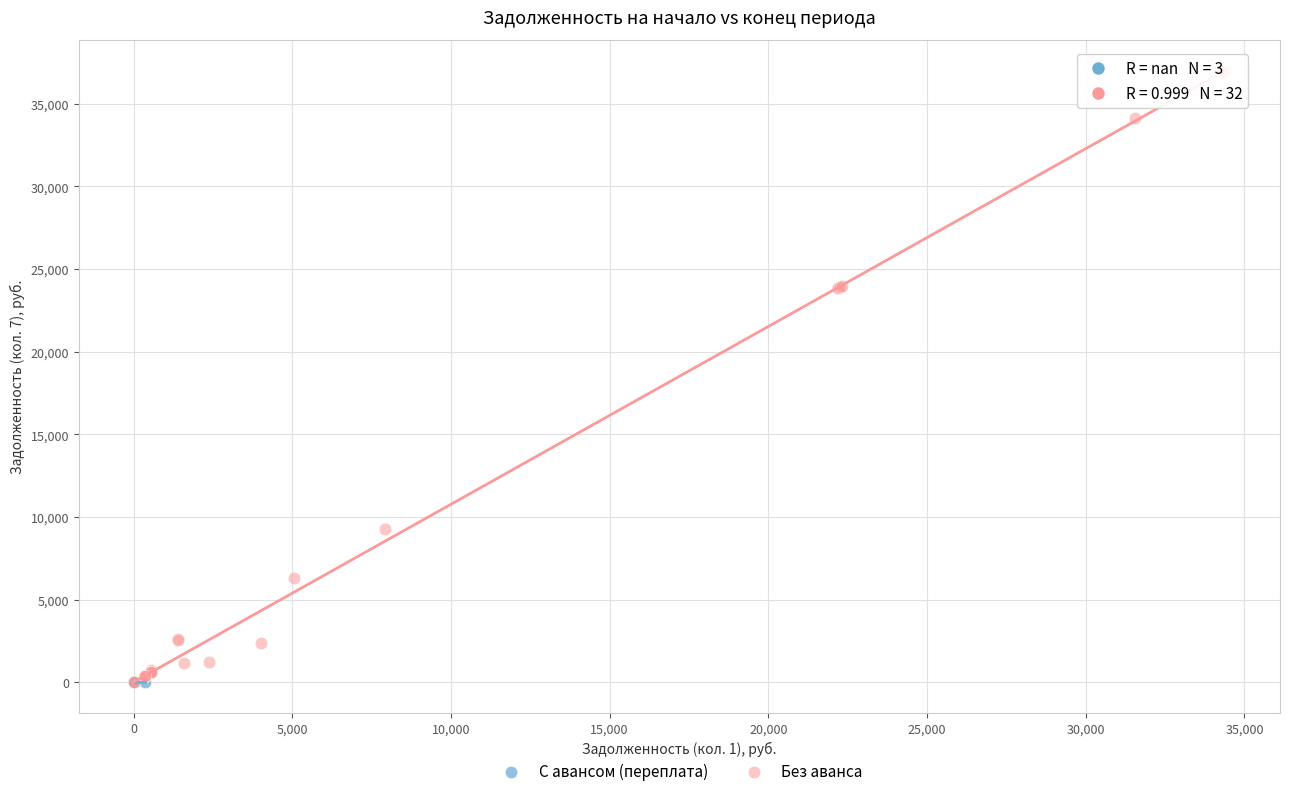

Which series reaches the maximum Y coordinate?

Без аванса